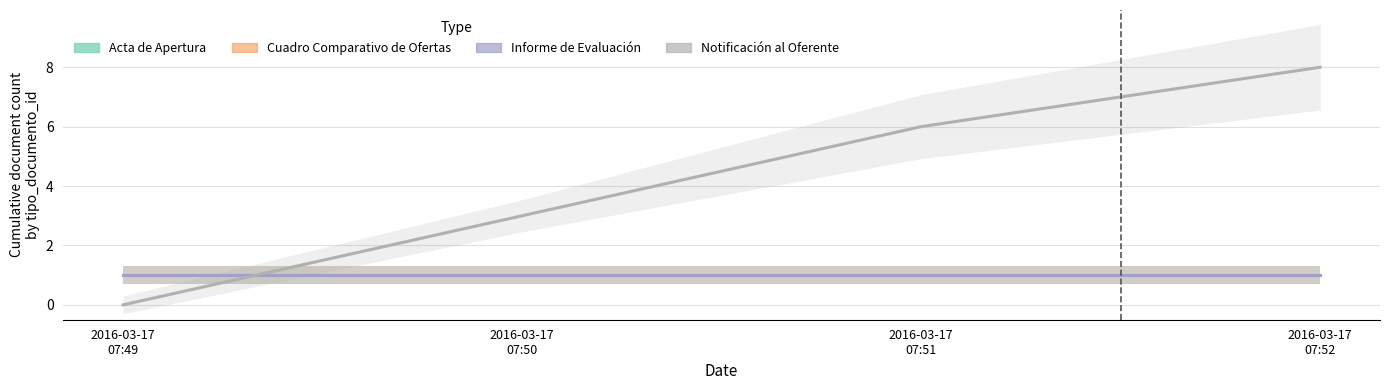

At how many categories does at least one series exceed 2?

3